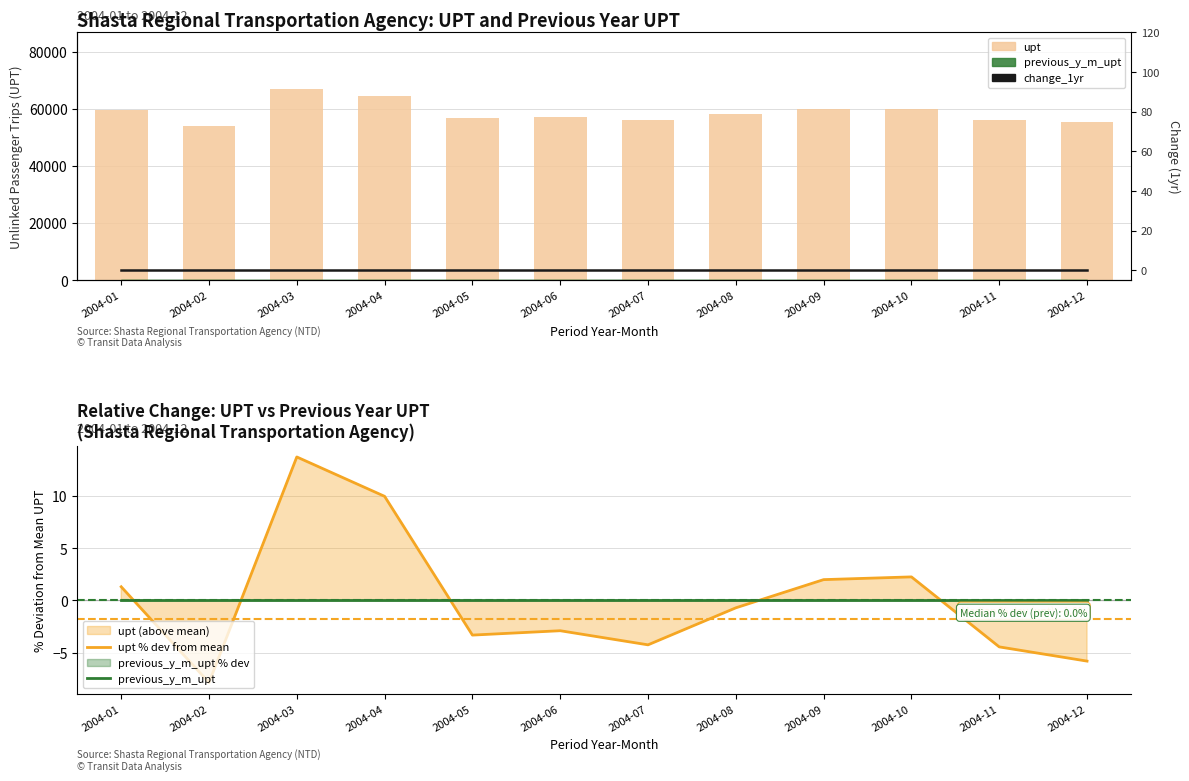

What is the value of the upt % dev from mean bar at the 5th from the left?

-3.3